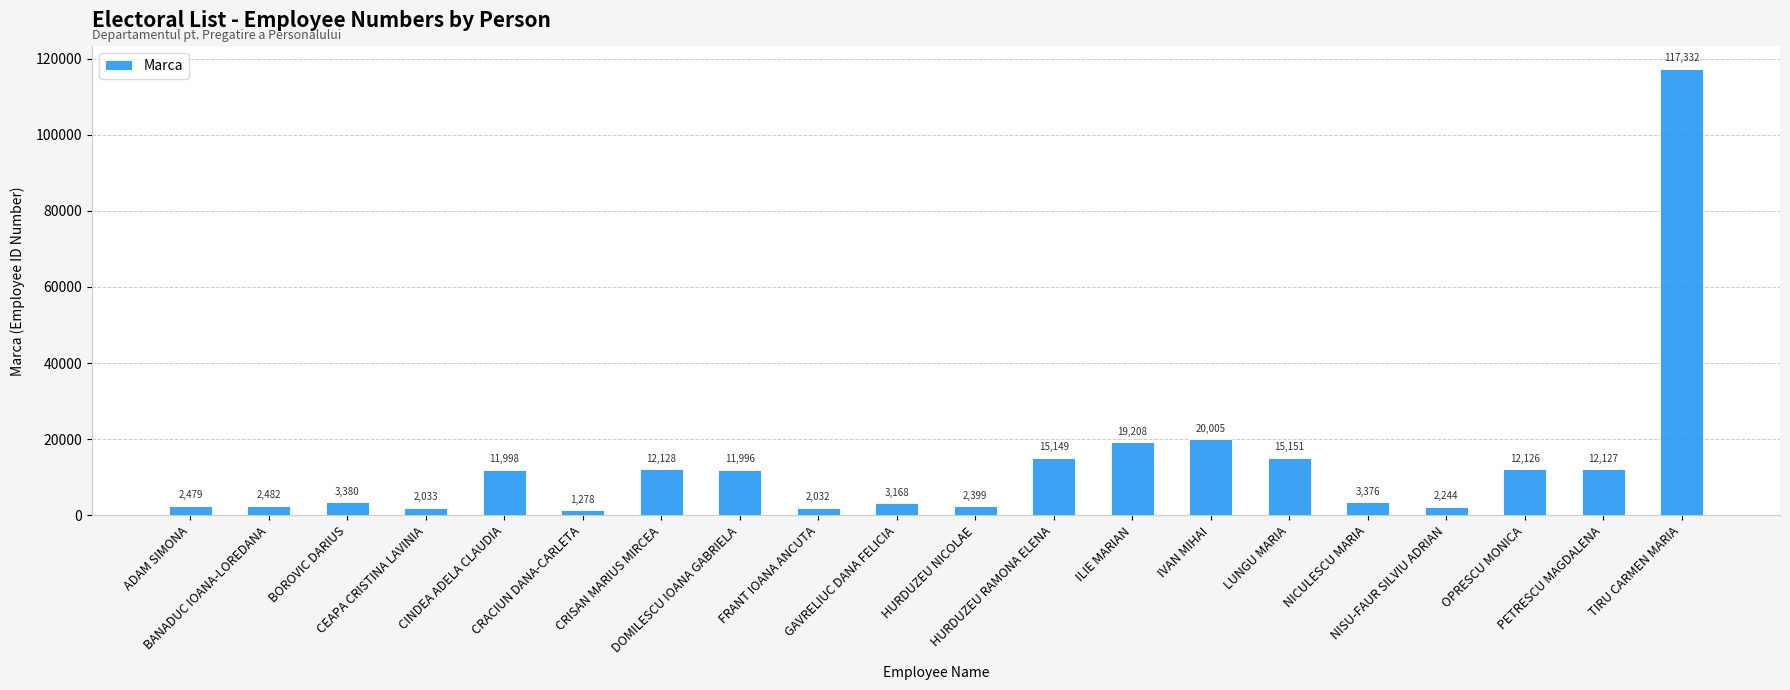

What is the smallest value displayed?

1278